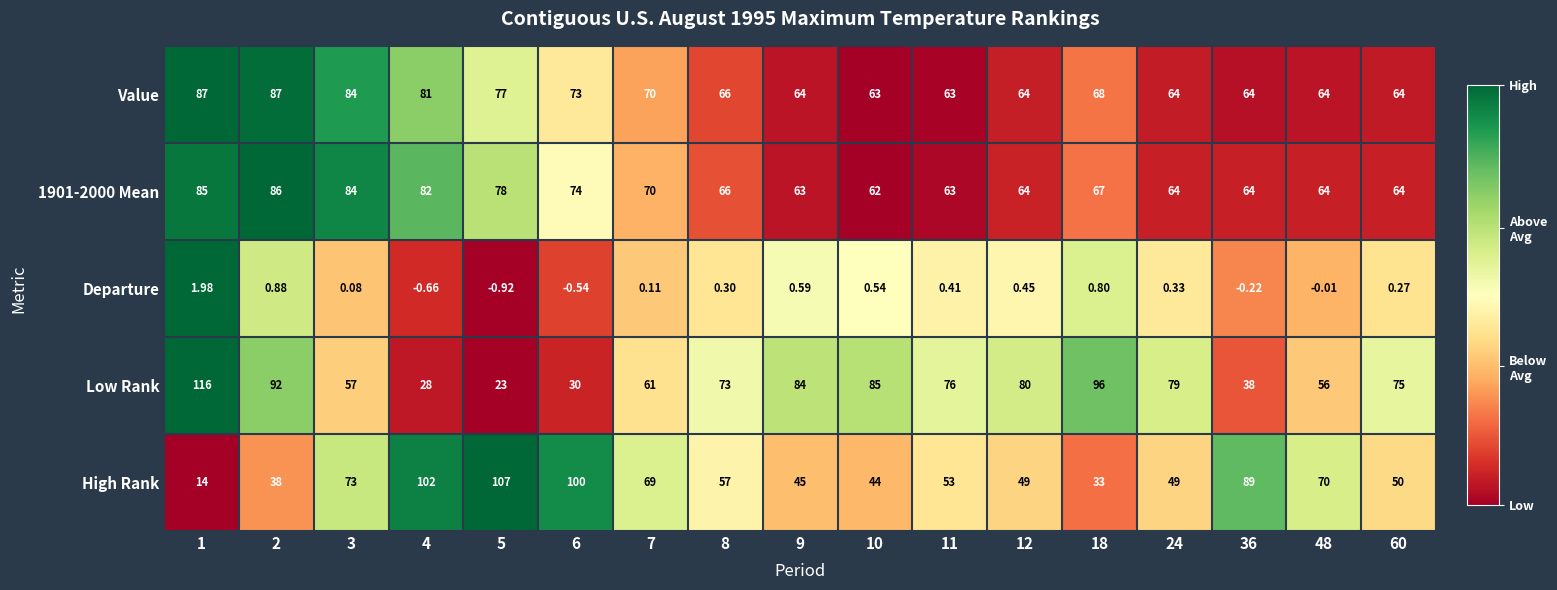

Which series changed the most between 8 and 10?

High Rank